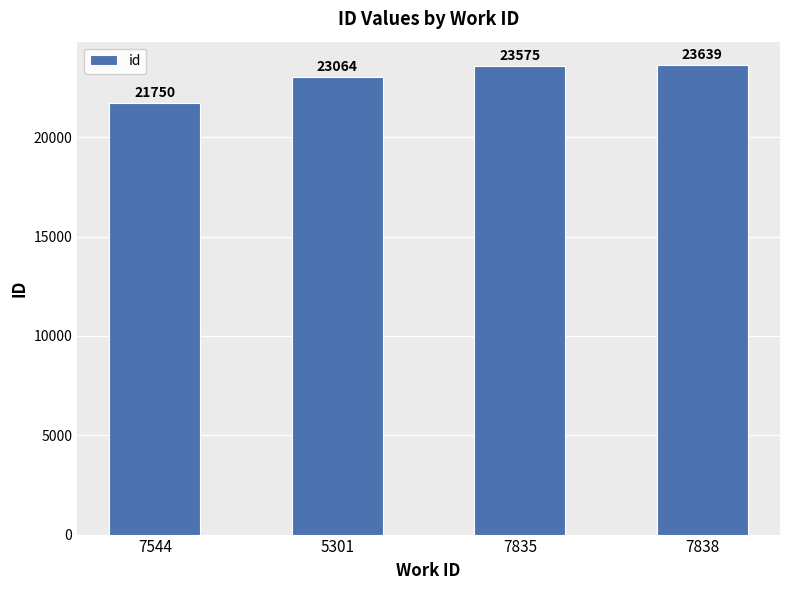

Rank the categories by value from lowest to highest.

7544, 5301, 7835, 7838